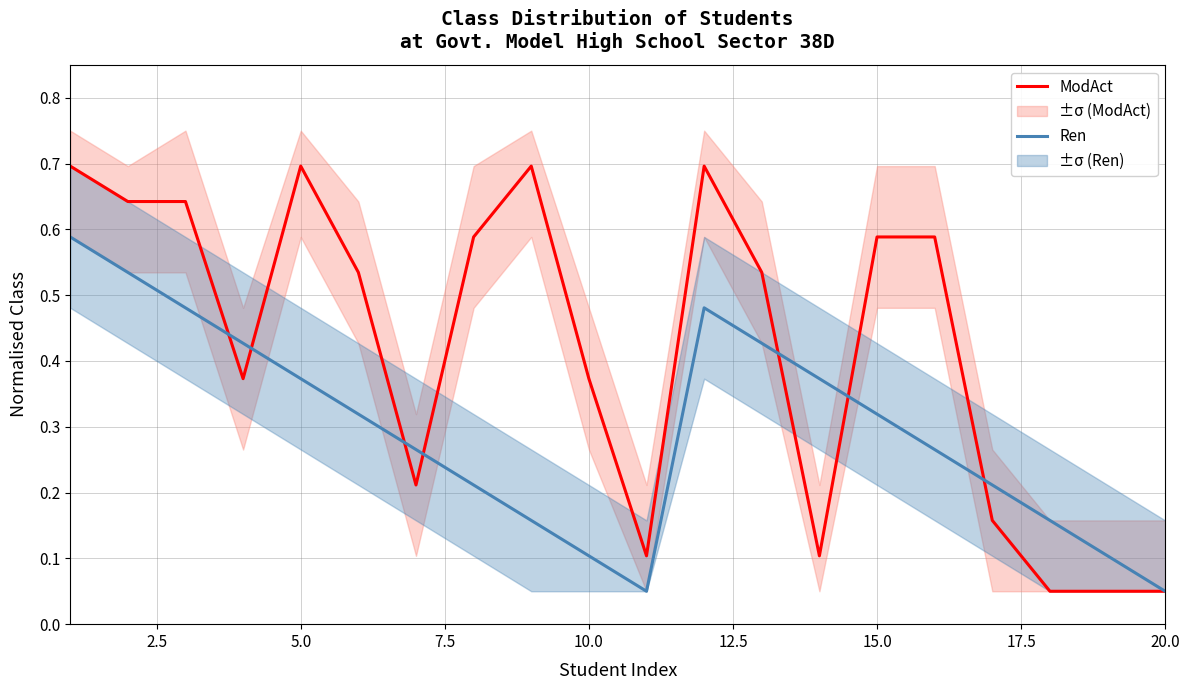

True or false: ModAct has more than 1 points higher than both neighbors.

True